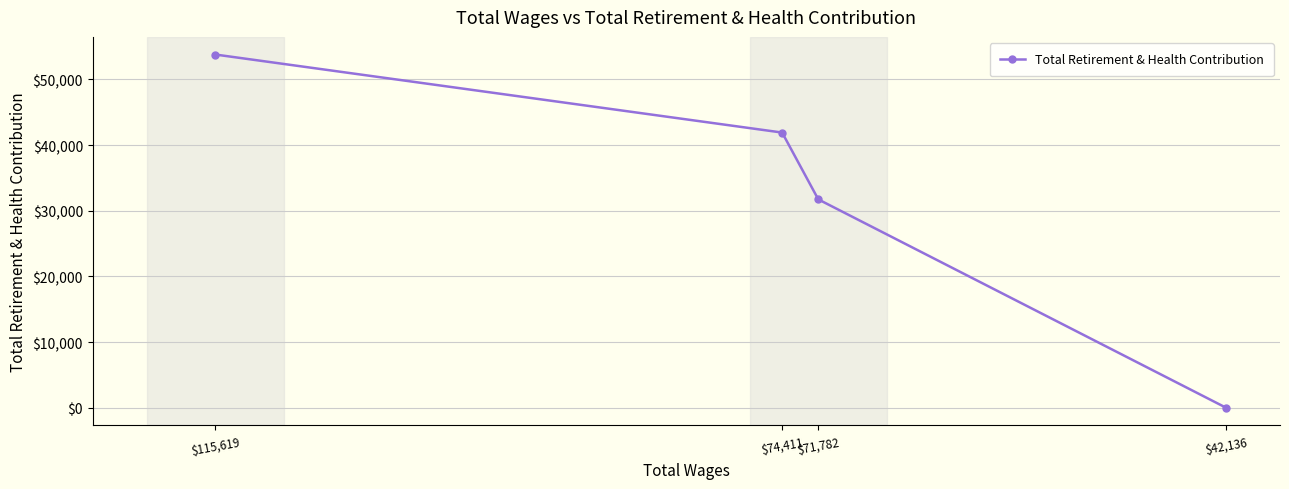

What is the sum of all values?

127412.4